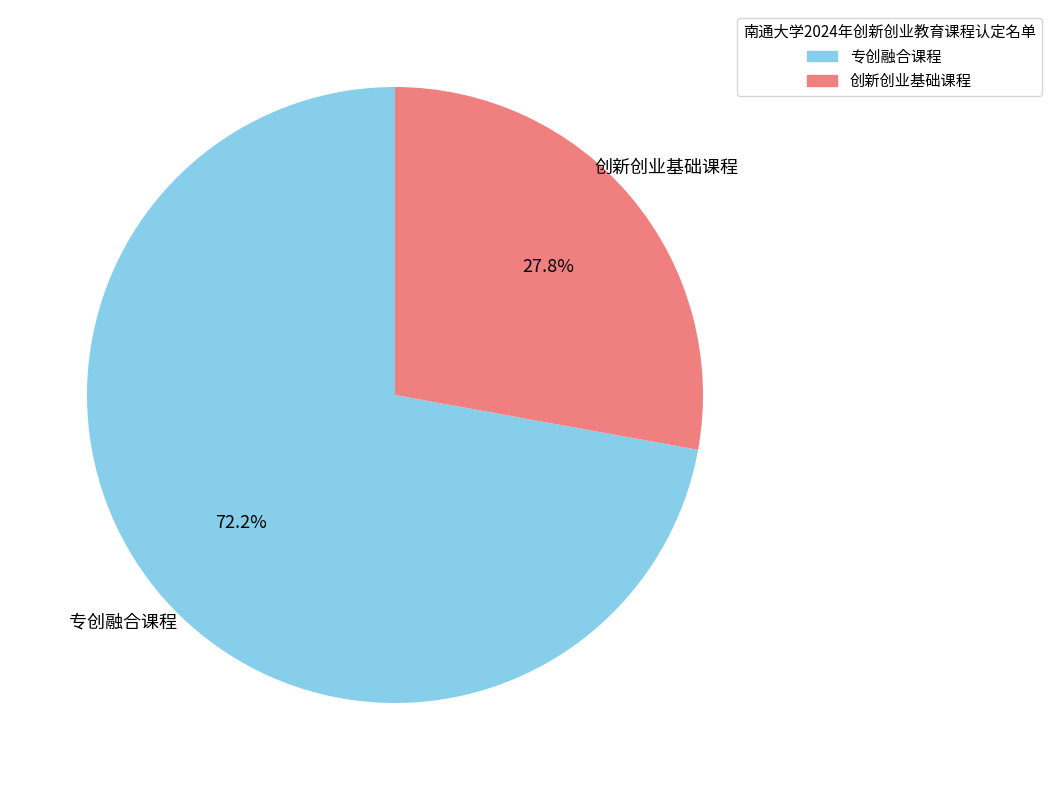

How many slices are in this pie chart?

2